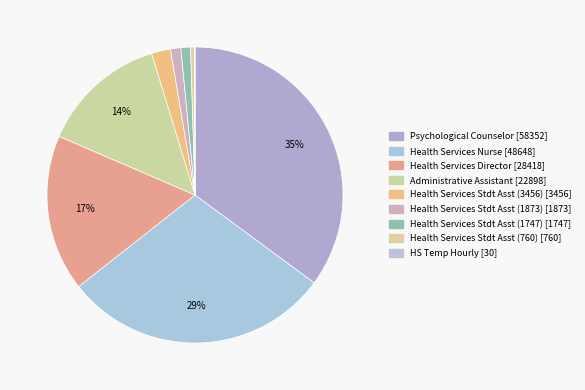

Do Administrative Assistant and Health Services Director together represent more than half of the pie?

No